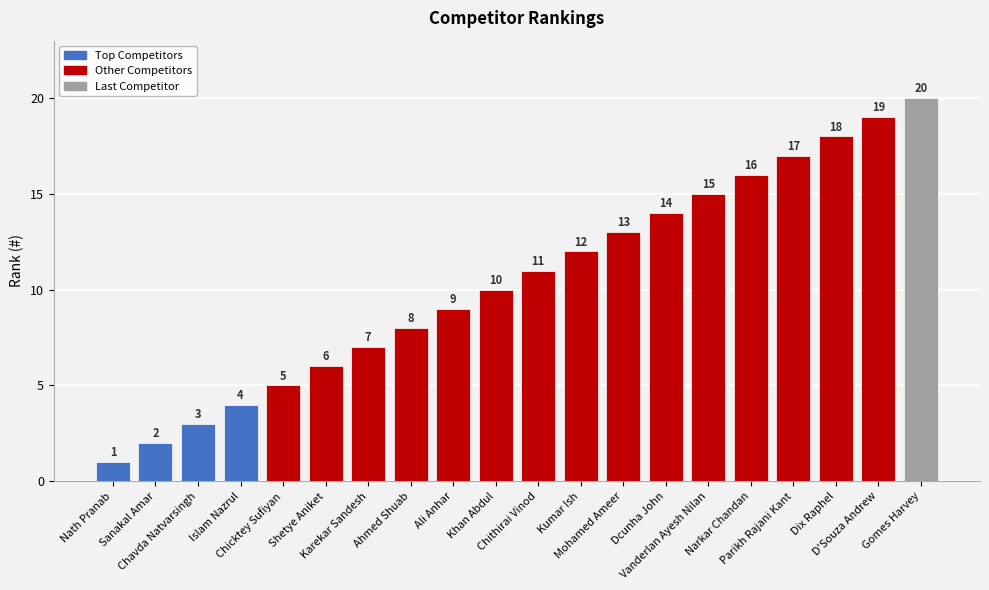

What is the sum of the values at Nath Pranab and Kumar Ish?

13